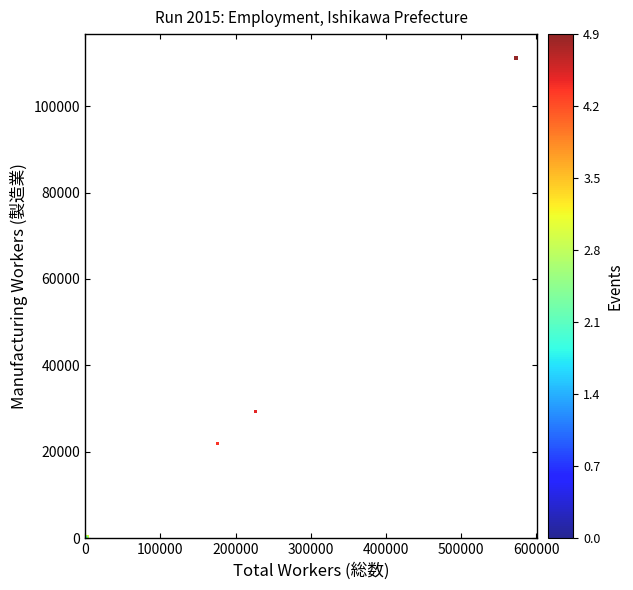

What Y value in the scatter plot is closest to 55567?

29338